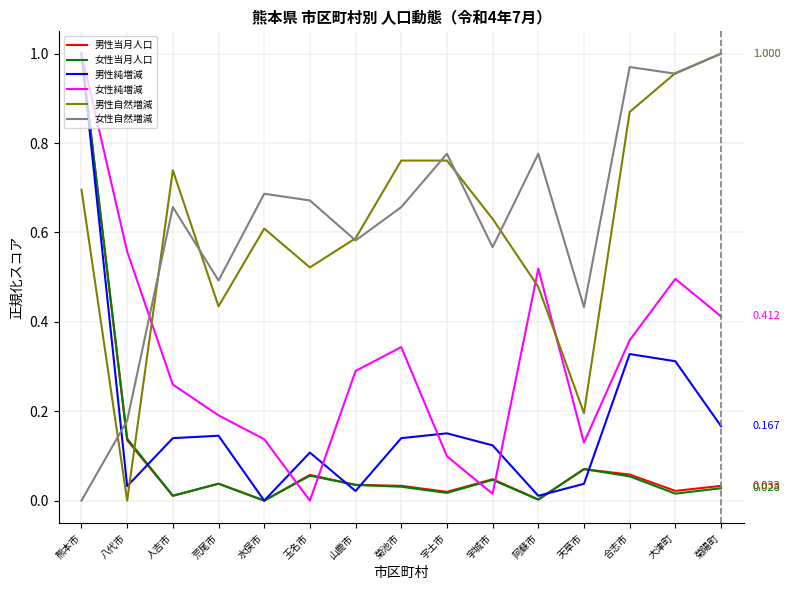

At which category does 男性純増減 reach its first local valley?

八代市